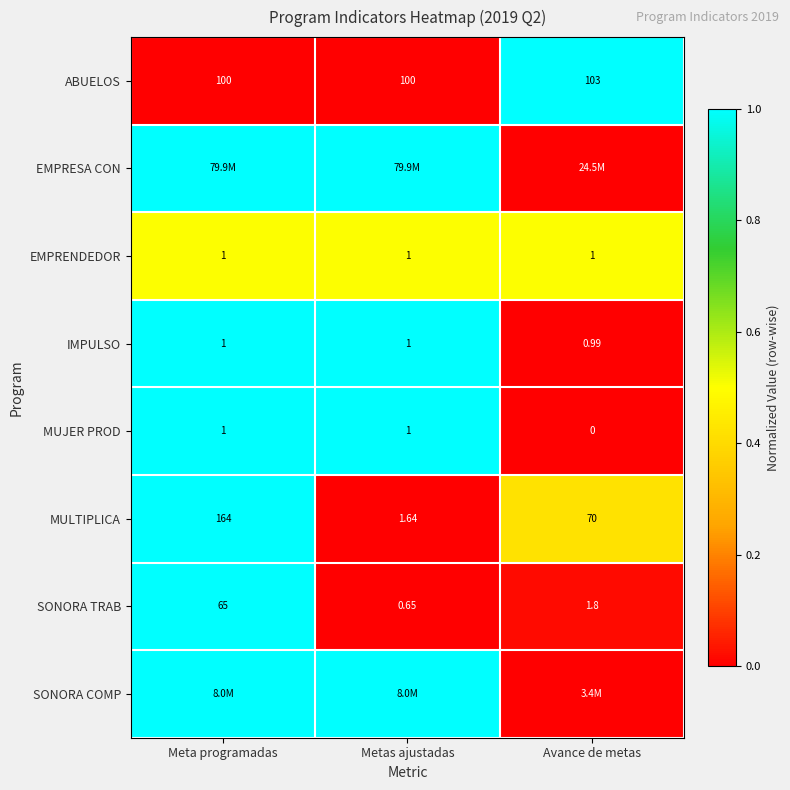

Is it true that EMPRENDEDOR equals 0.1 at Metas ajustadas?

False